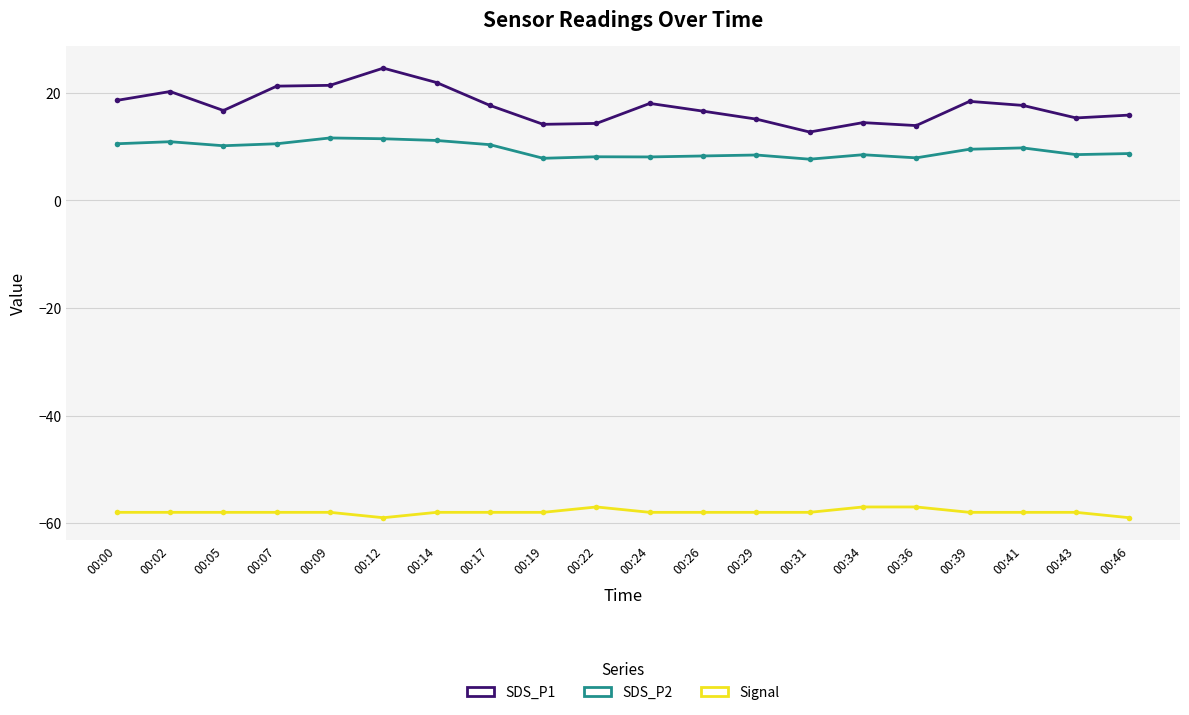

How many lines are shown in the chart?

3